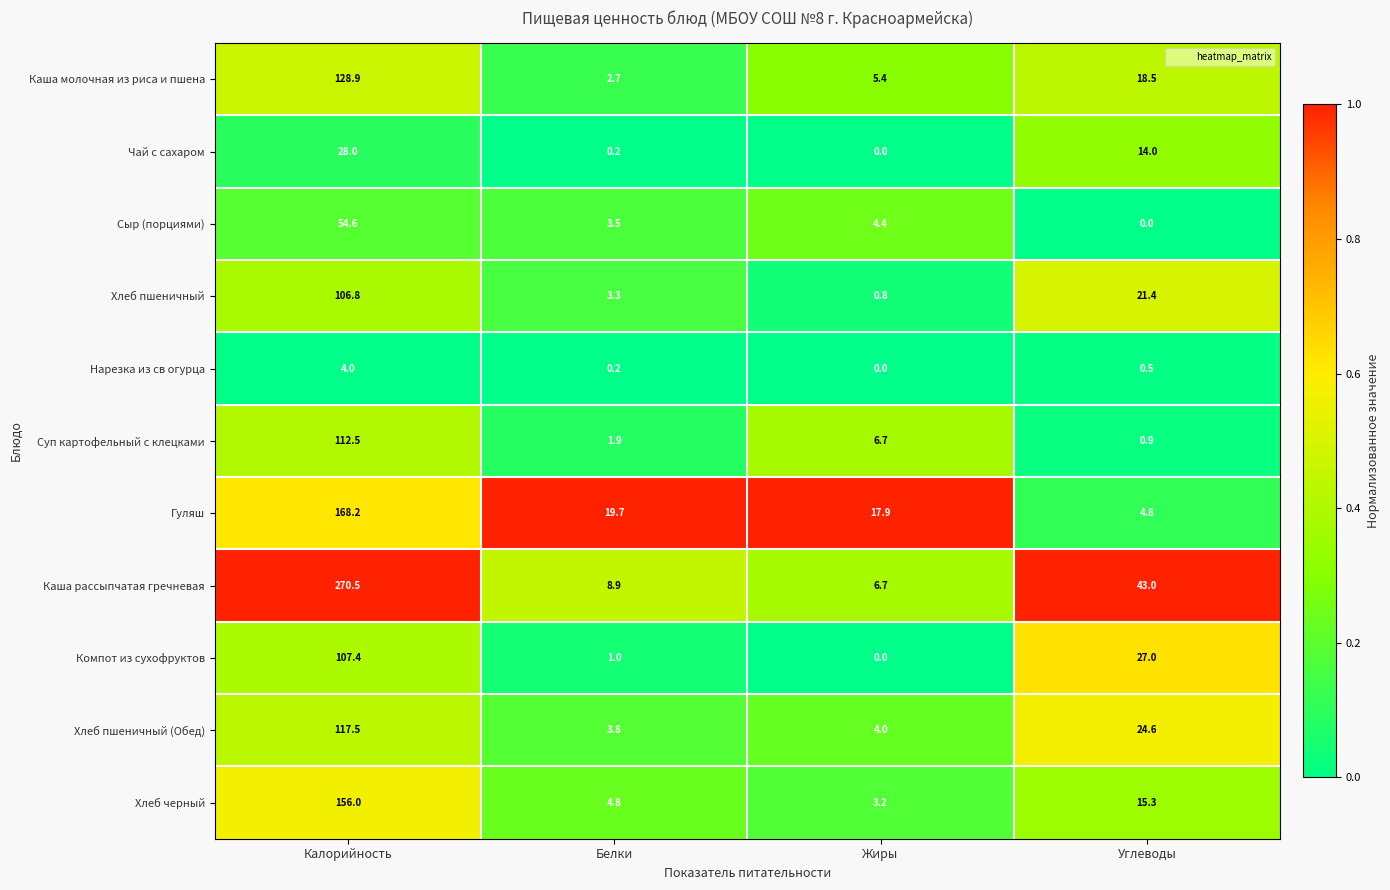

How many data points in Каша молочная из риса и пшена are less than 18?

2